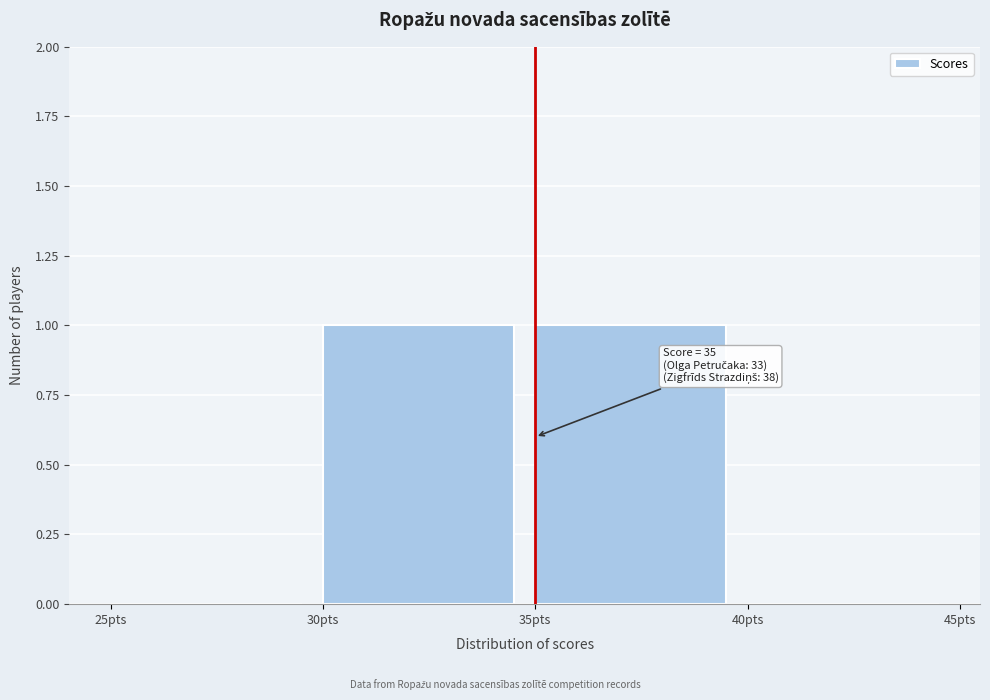

Reading left to right, transcribe all the data shown in this chart.

25pts=0	30pts=1	35pts=1	40pts=0